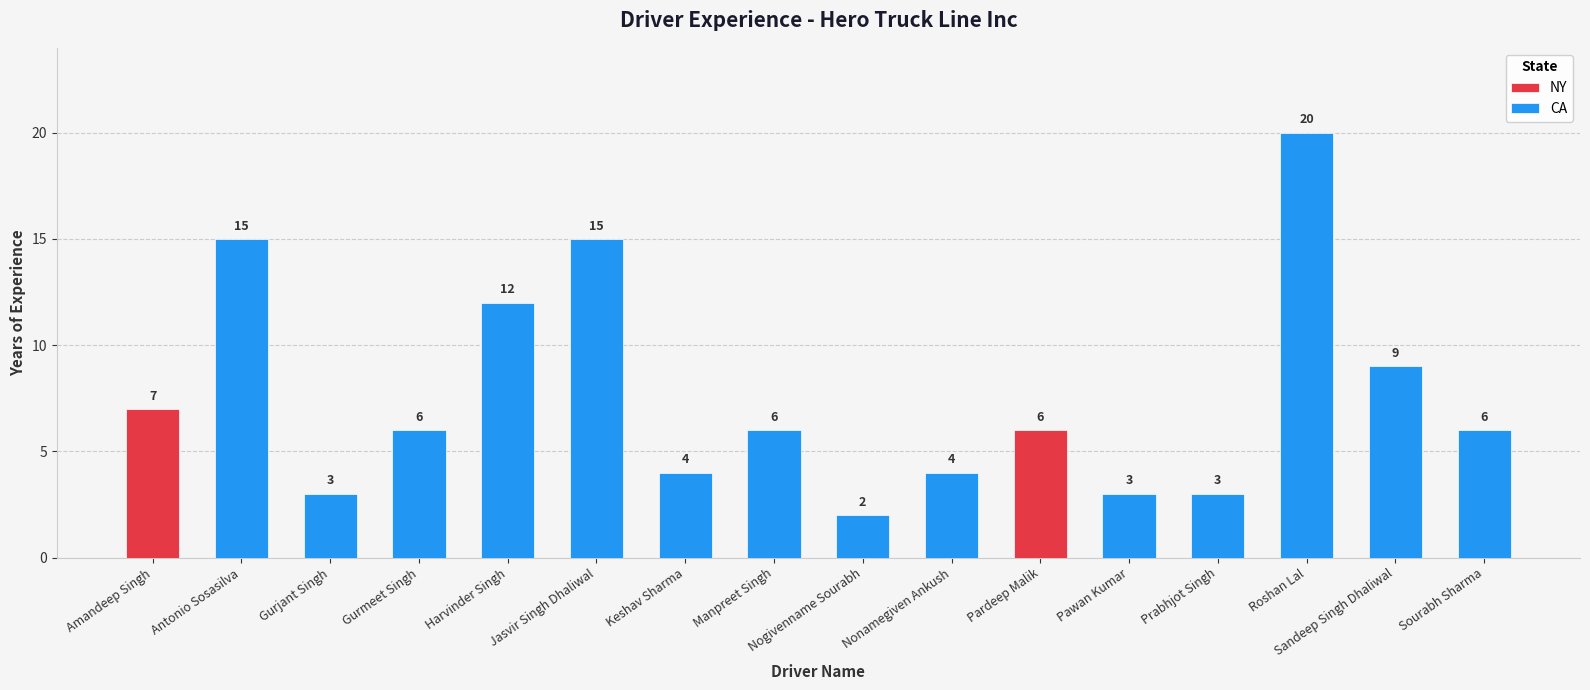

What is the sum of all CA values?

108